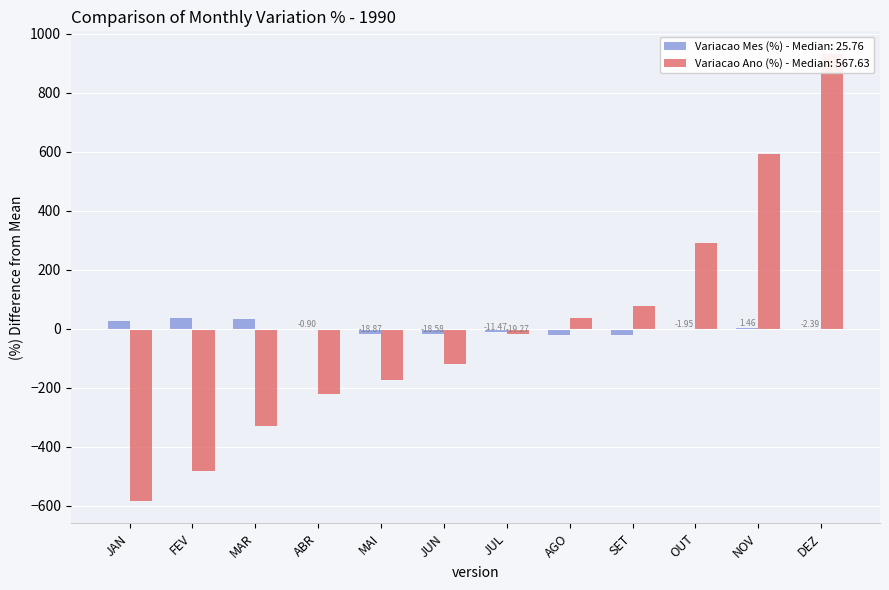

What are all the series names shown in the legend?

Variacao Mes (%), Variacao Ano (%)